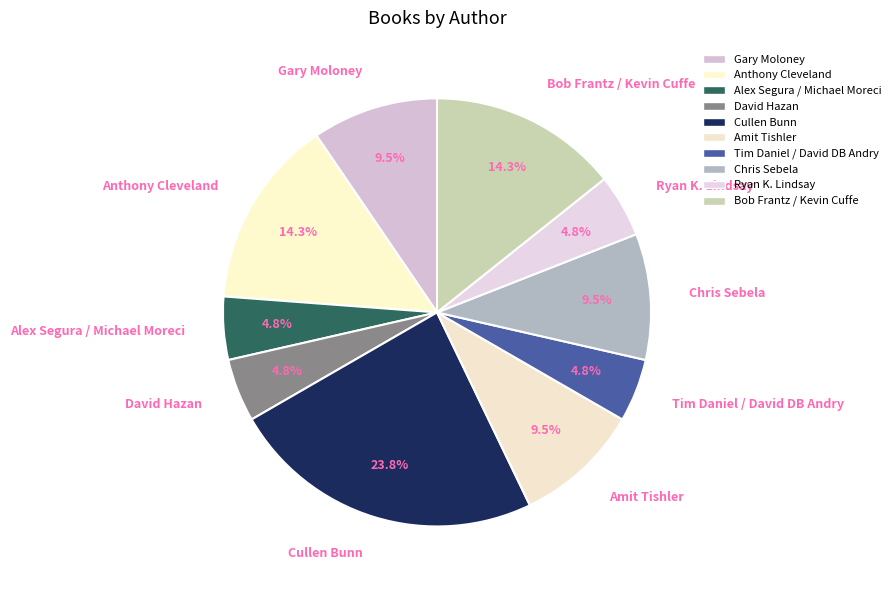

Which category has the biggest portion of the pie?

Cullen Bunn